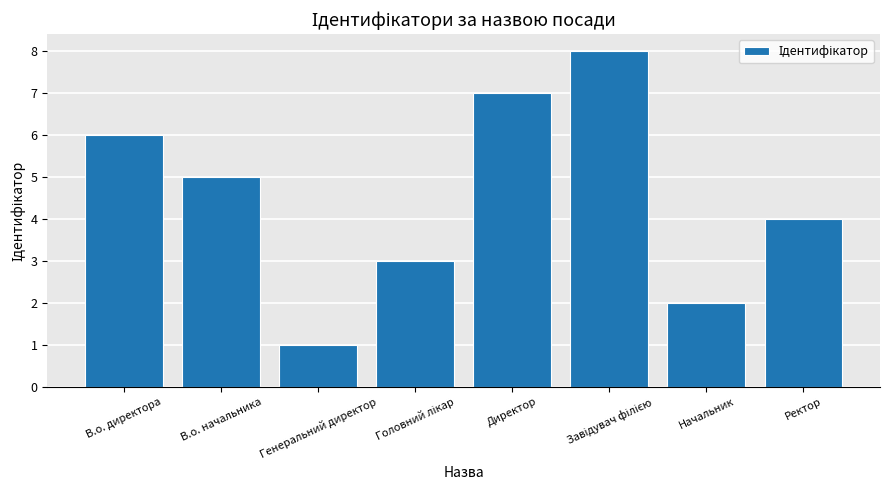

What is the ratio of the value at В.о. начальника to the value at Директор?

0.7